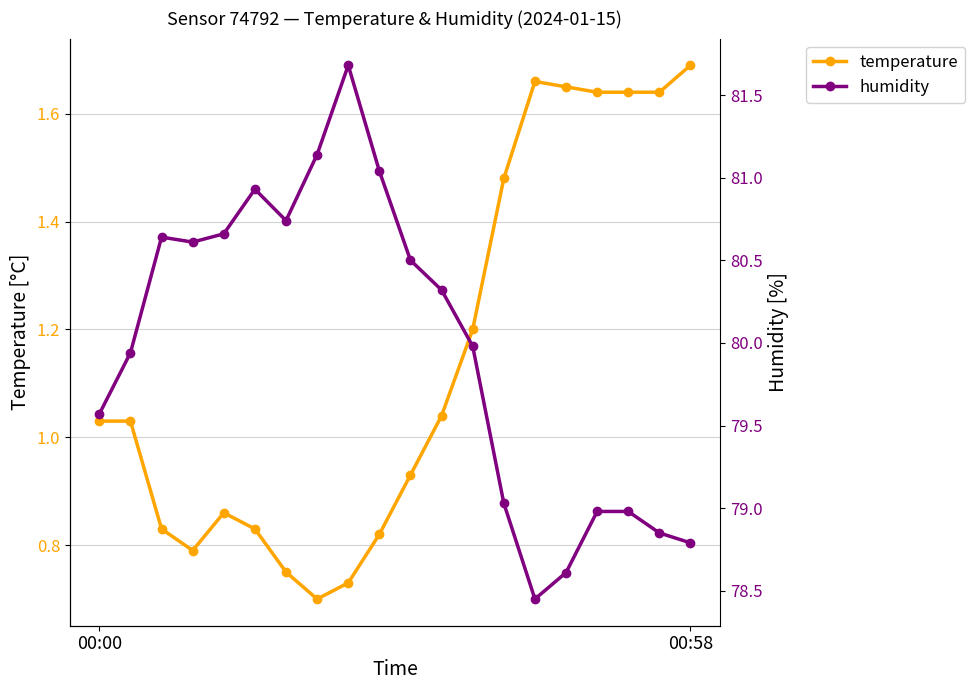

Where is the first local maximum for humidity?

2